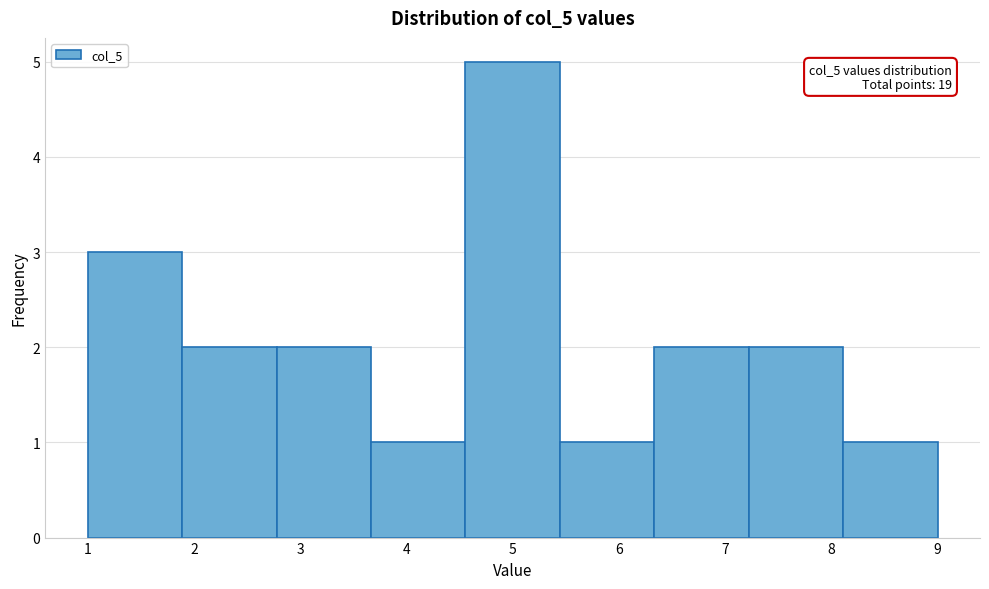

Over which range of the x-axis is the bar tallest?

4.6 to 5.4